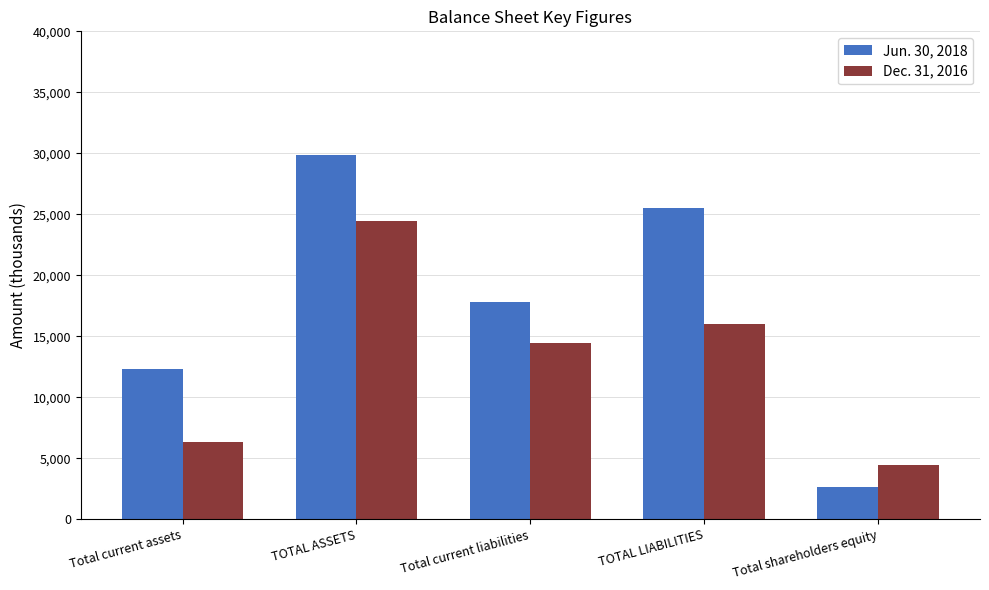

Rank the categories by Jun. 30, 2018 value from lowest to highest.

Total shareholders equity, Total current assets, Total current liabilities, TOTAL LIABILITIES, TOTAL ASSETS